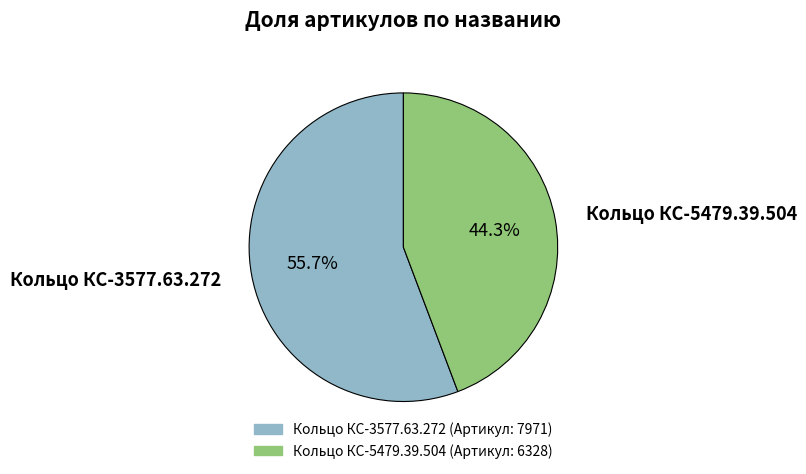

Which category has the biggest portion of the pie?

Кольцо КС-3577.63.272